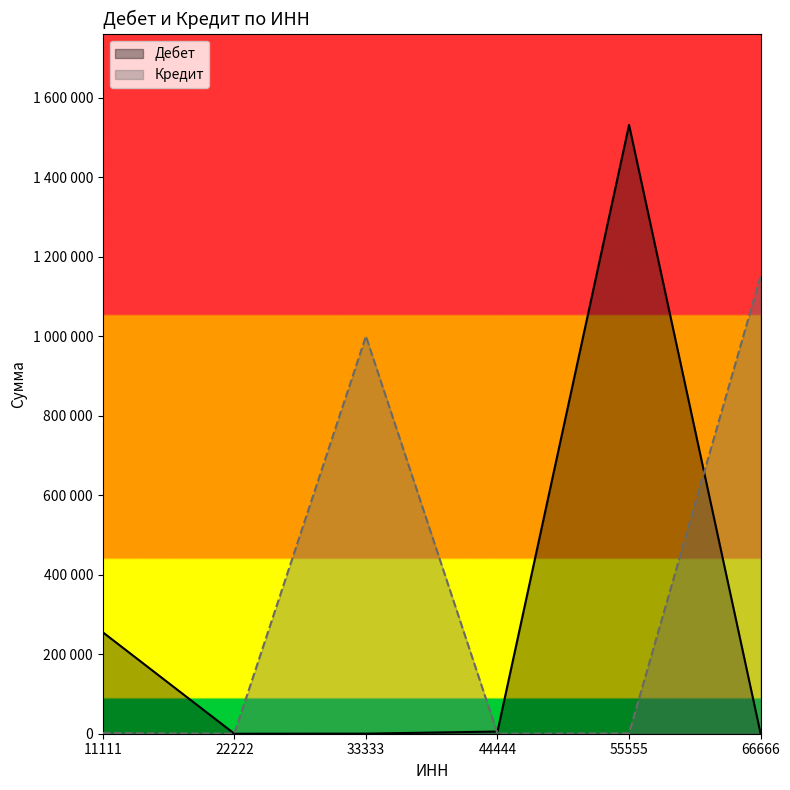

True or false: Дебет has a value of 9315 at 44444.

False